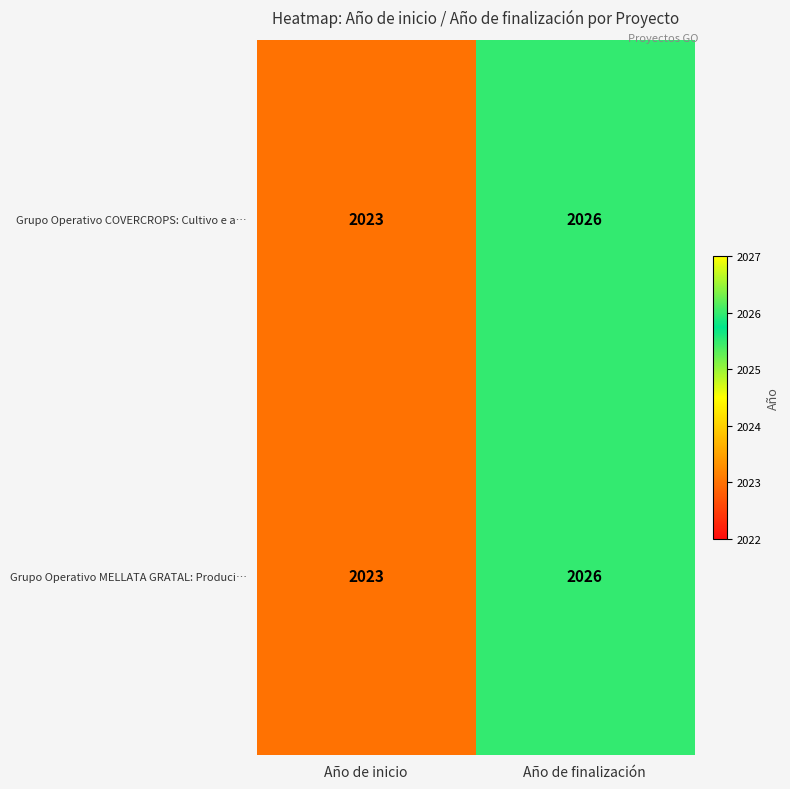

The Grupo Operativo COVERCROPS: Cultivo e a… series shows 2023 at Año de inicio. True or false?

True